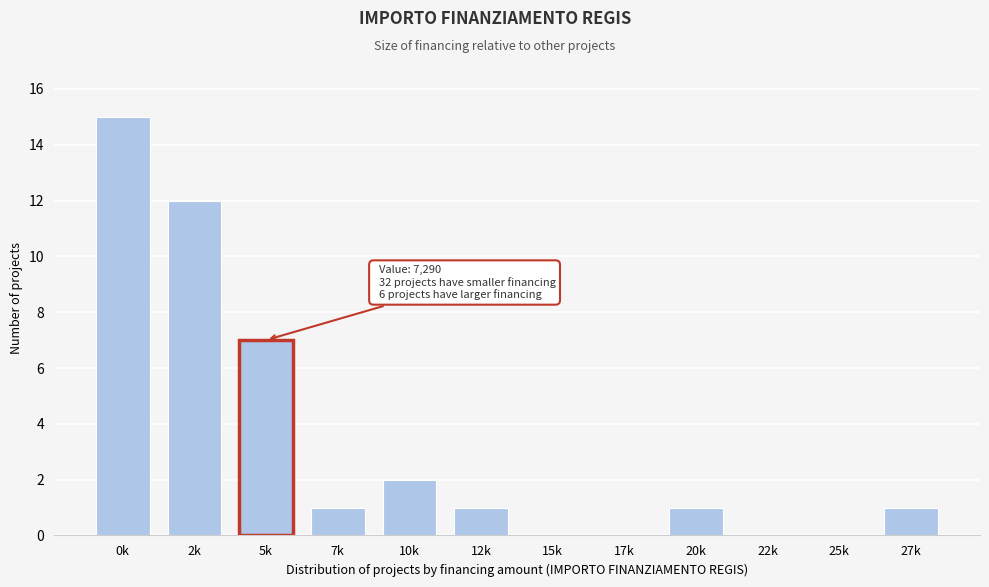

Reading right to left, transcribe all the data shown in this chart.

27k=1	25k=0	22k=0	20k=1	17k=0	15k=0	12k=1	10k=2	7k=1	5k=7	2k=12	0k=15